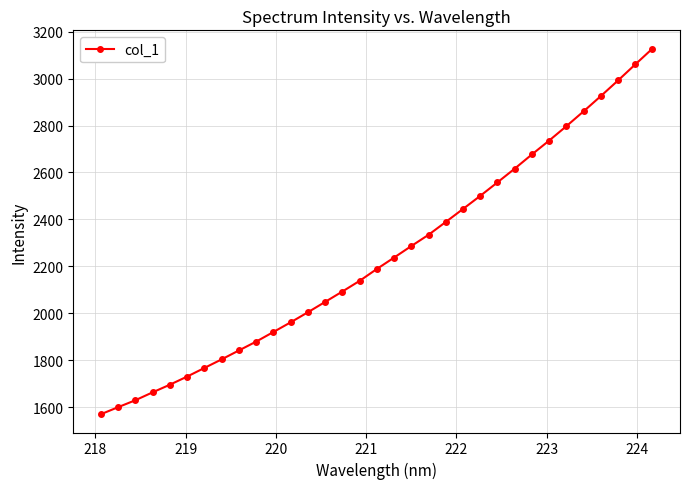

How many data points are less than 2189?

16